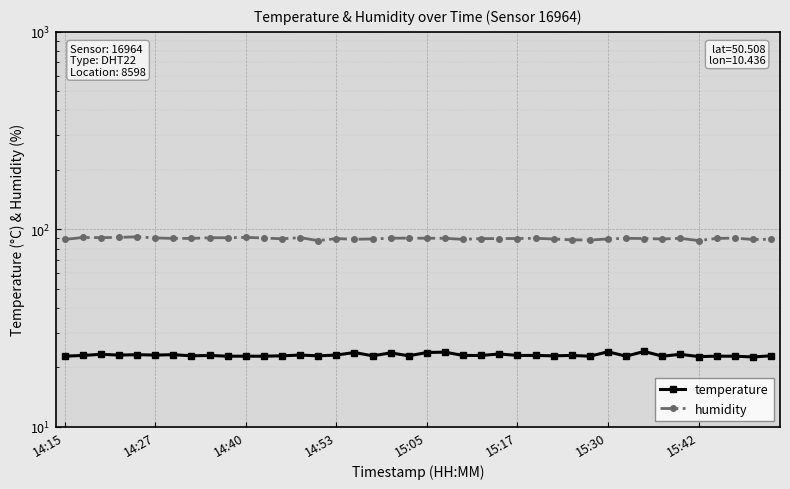

The humidity series shows 90.0 at 15:30. True or false?

True